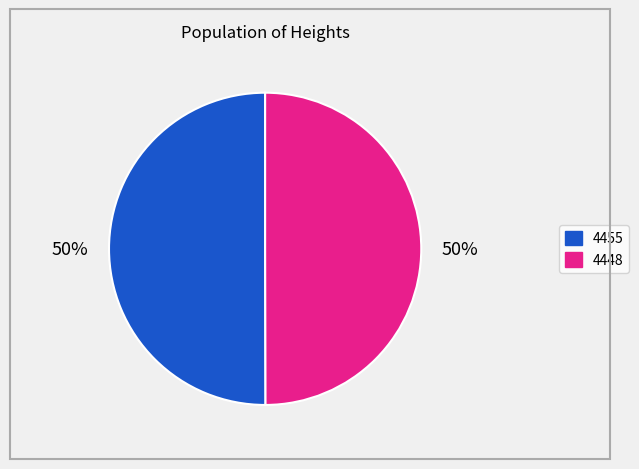

What is the ratio of the value at 4455 to the value at 4448?

1.0